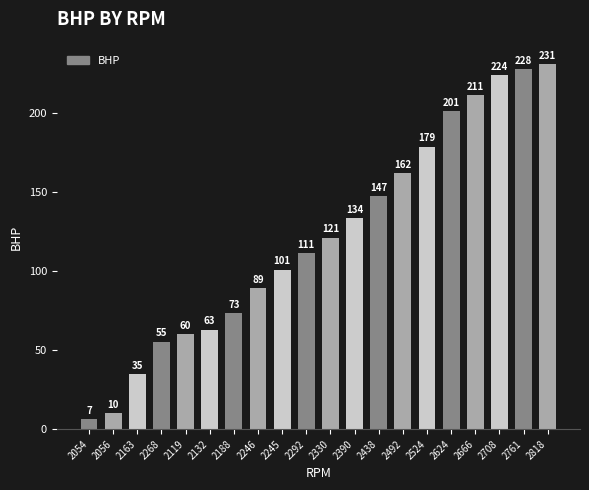

What is the average value?

122.0